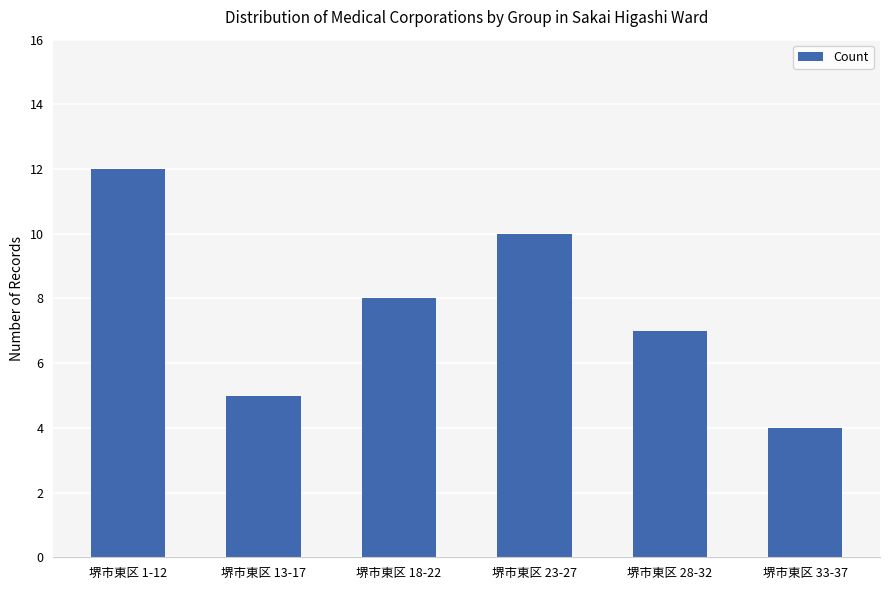

Does the chart contain any negative values?

No